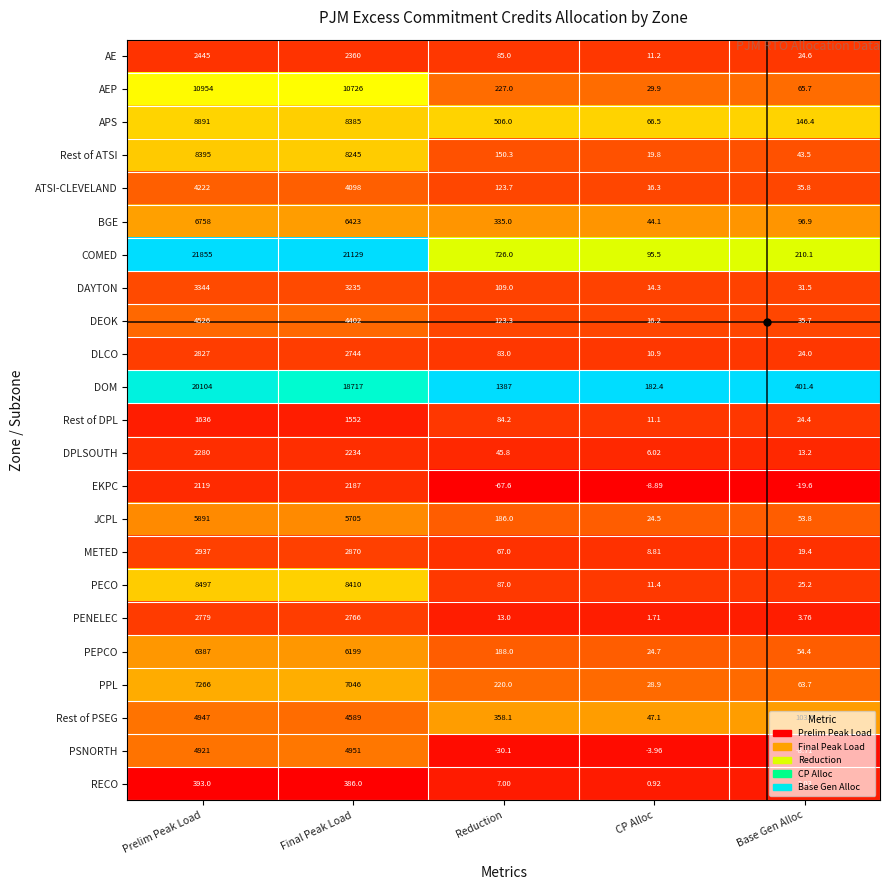

List the series in order of their peak value, lowest first.

RECO, Rest of DPL, EKPC, DPLSOUTH, AE, PENELEC, DLCO, METED, DAYTON, ATSI-CLEVELAND, DEOK, Rest of PSEG, PSNORTH, JCPL, PEPCO, BGE, PPL, Rest of ATSI, PECO, APS, AEP, DOM, COMED